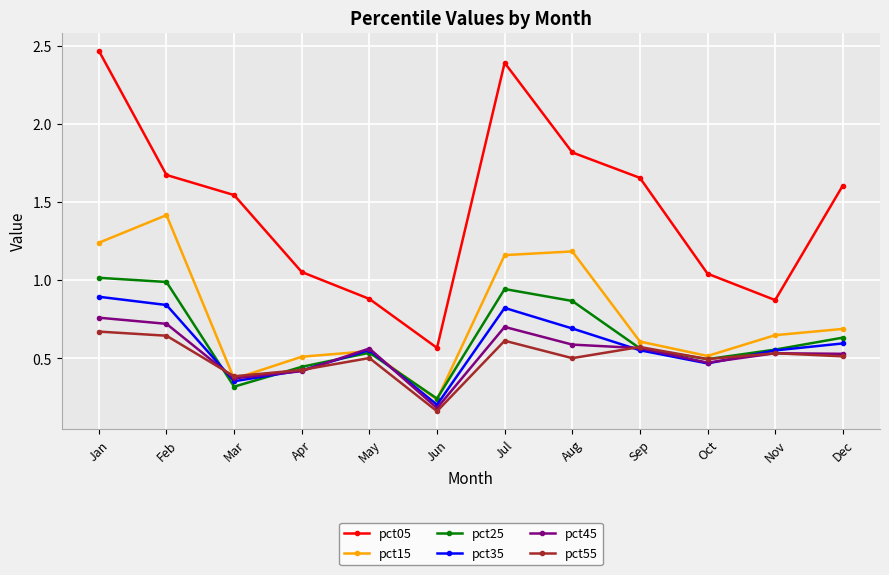

The value of pct25 at Nov is 0.1. True or false?

False